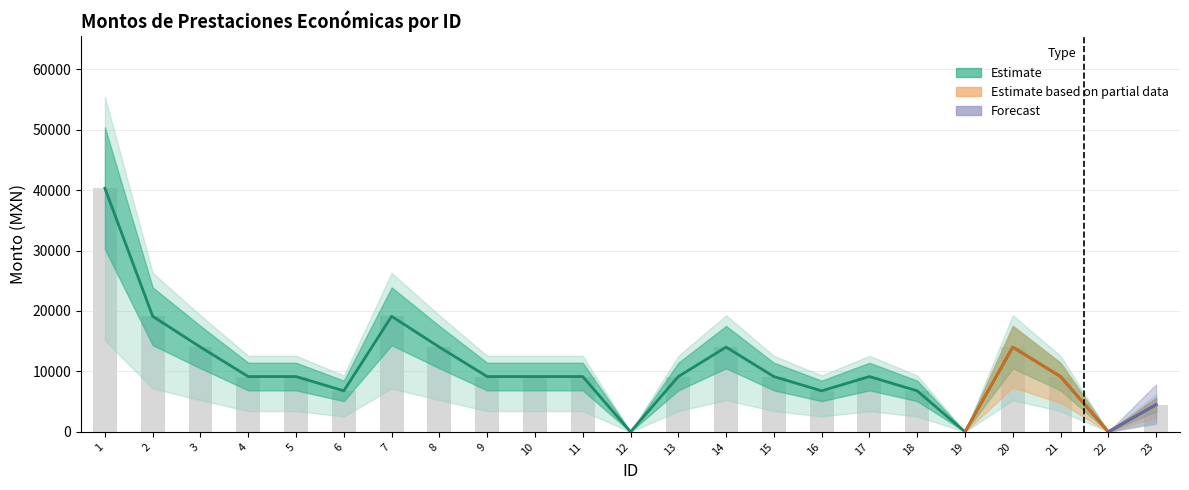

What is the average value?

10509.9